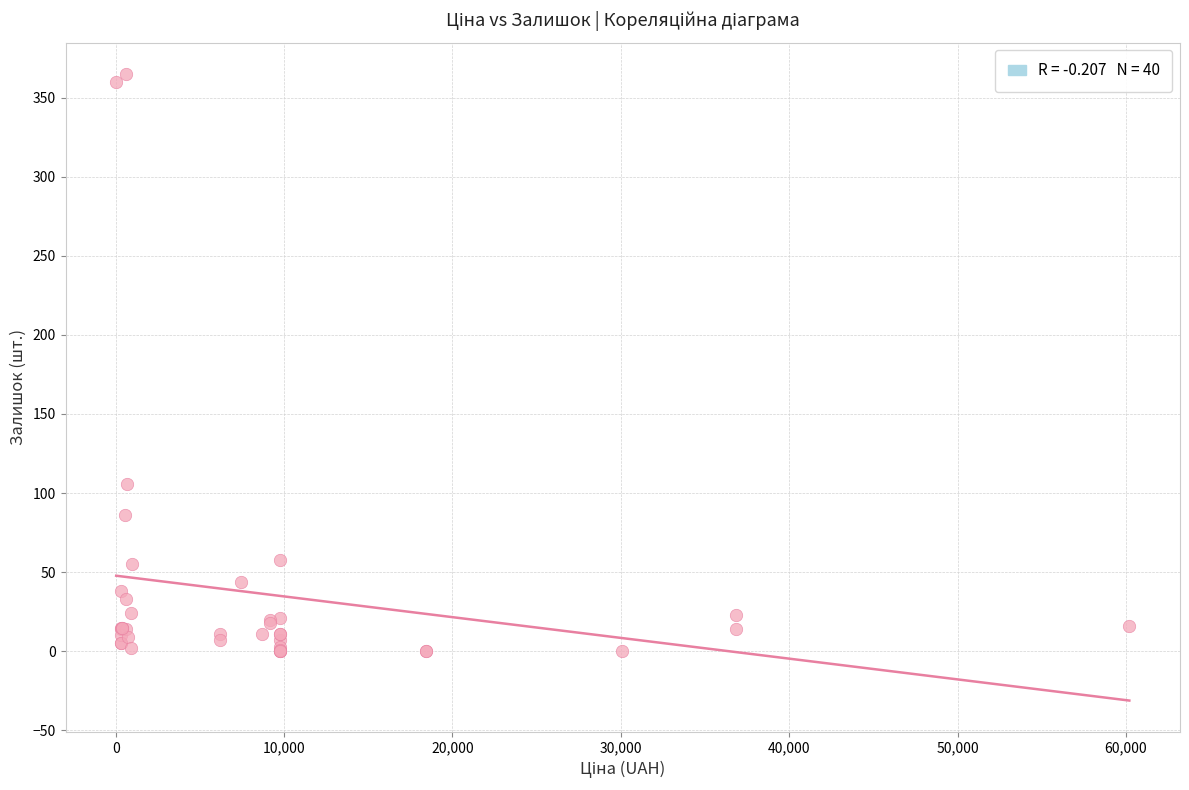

What Y value in the scatter plot is closest to 182?

106